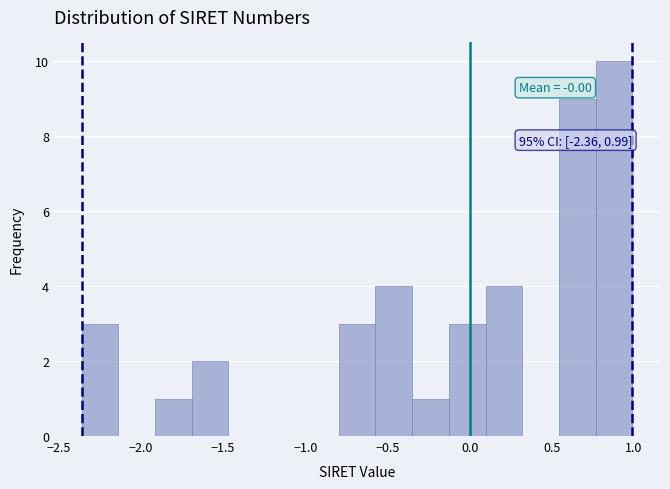

Over which range of the x-axis is the bar tallest?

0.75 to 1.00